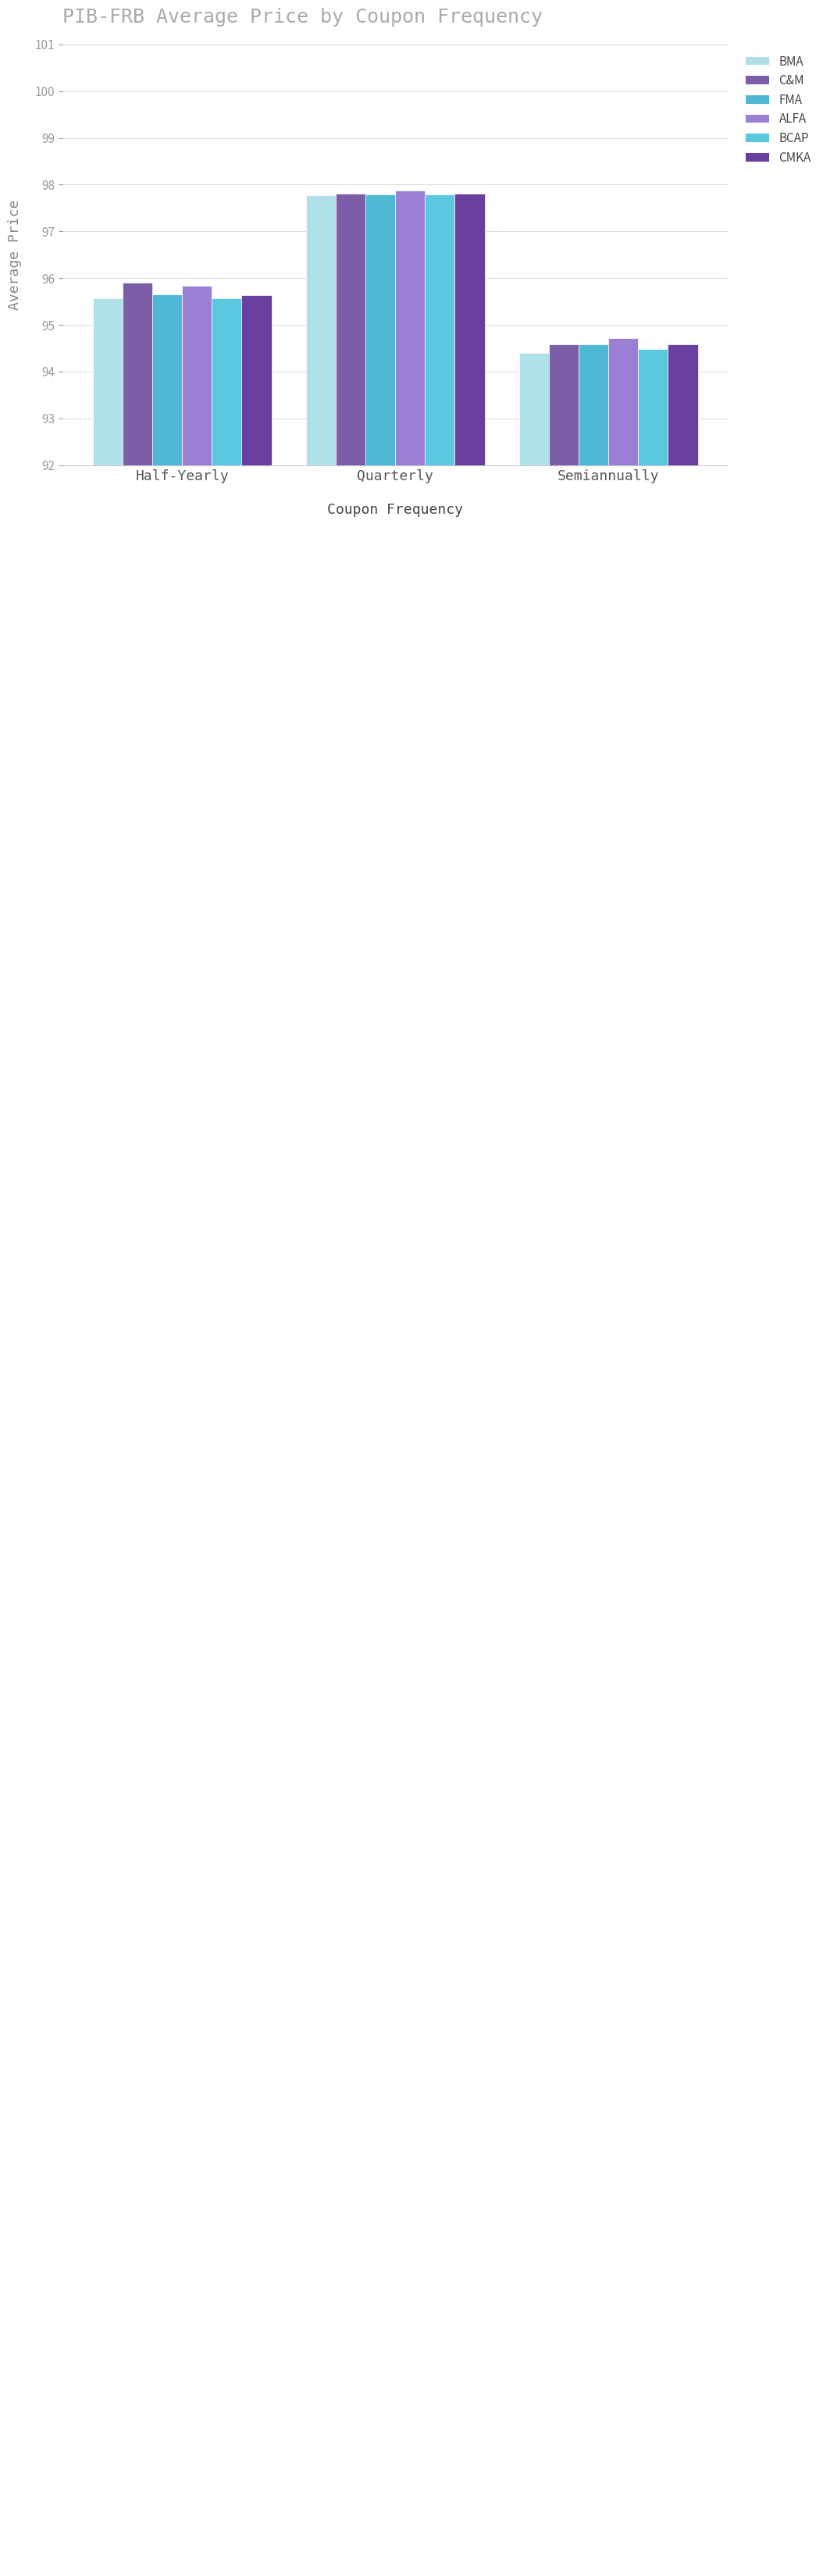

What is the label of the 1st bar from the right?

Semiannually